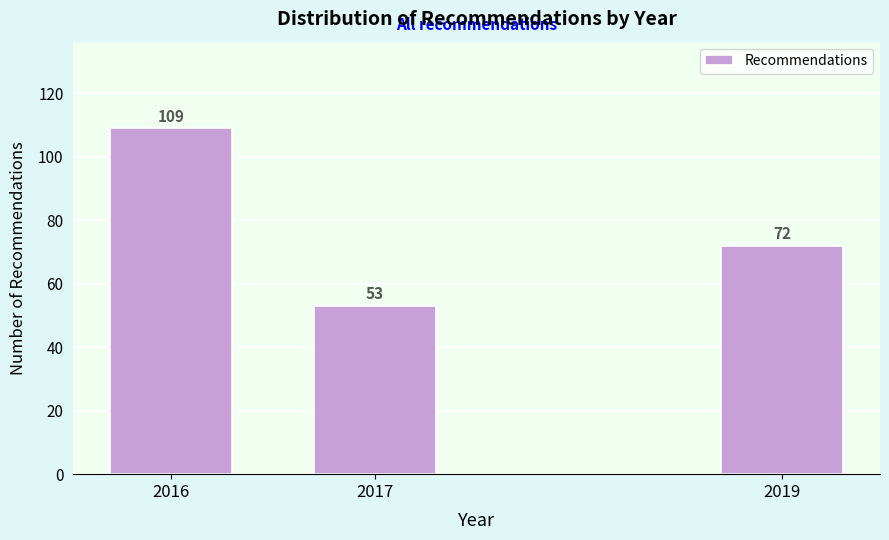

Reading left to right, what are all the values shown in this chart?

109	53	72